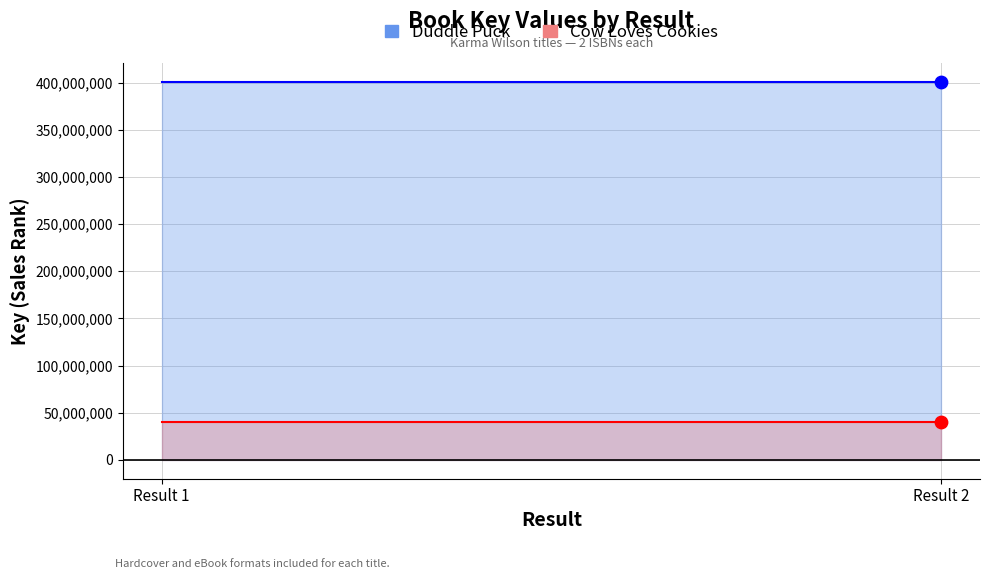

At how many categories does at least one series exceed 335458583?

2